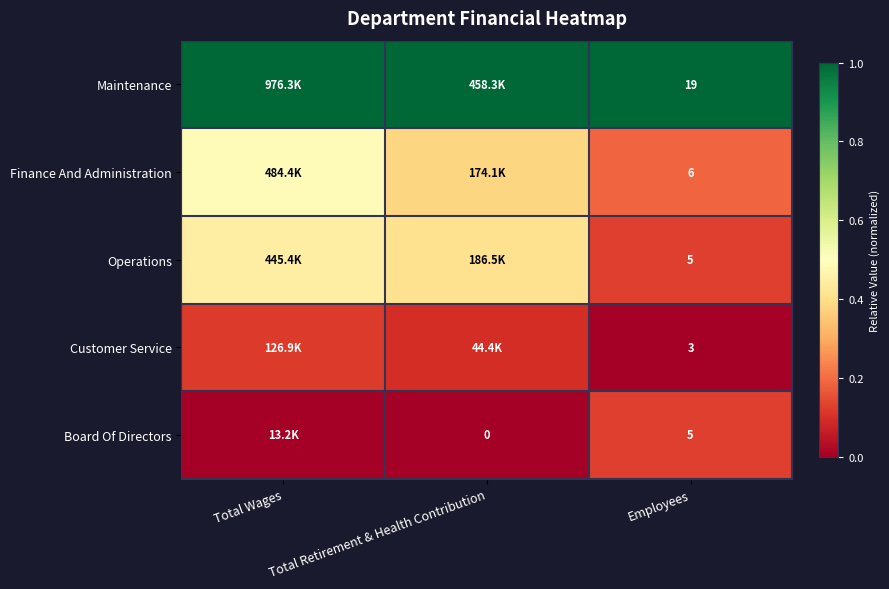

Is the value of Maintenance at Employees greater than the value of Board Of Directors at Employees?

Yes